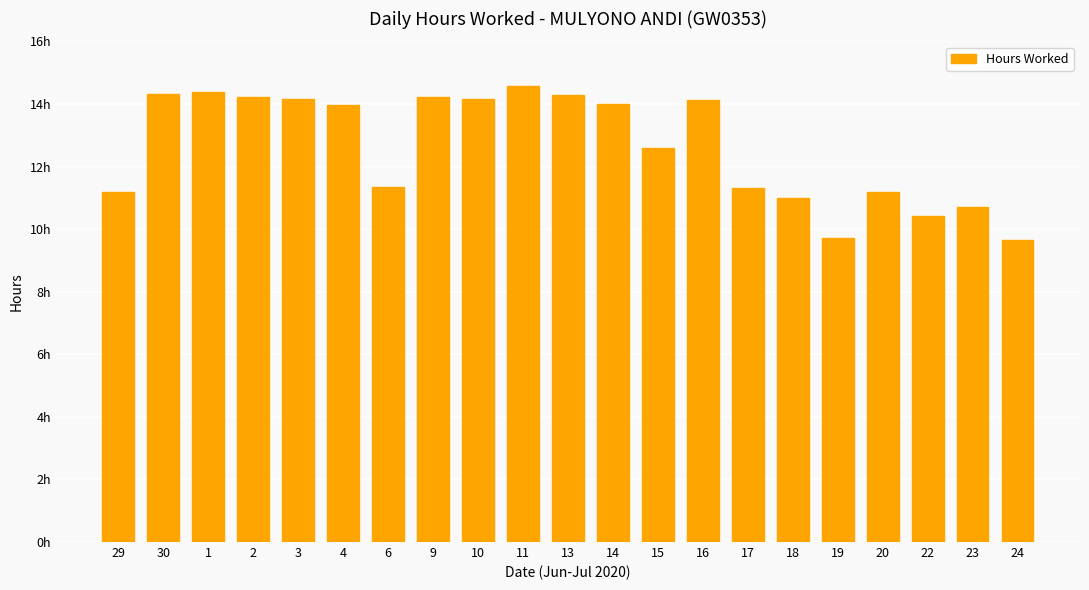

Does the chart contain any negative values?

No